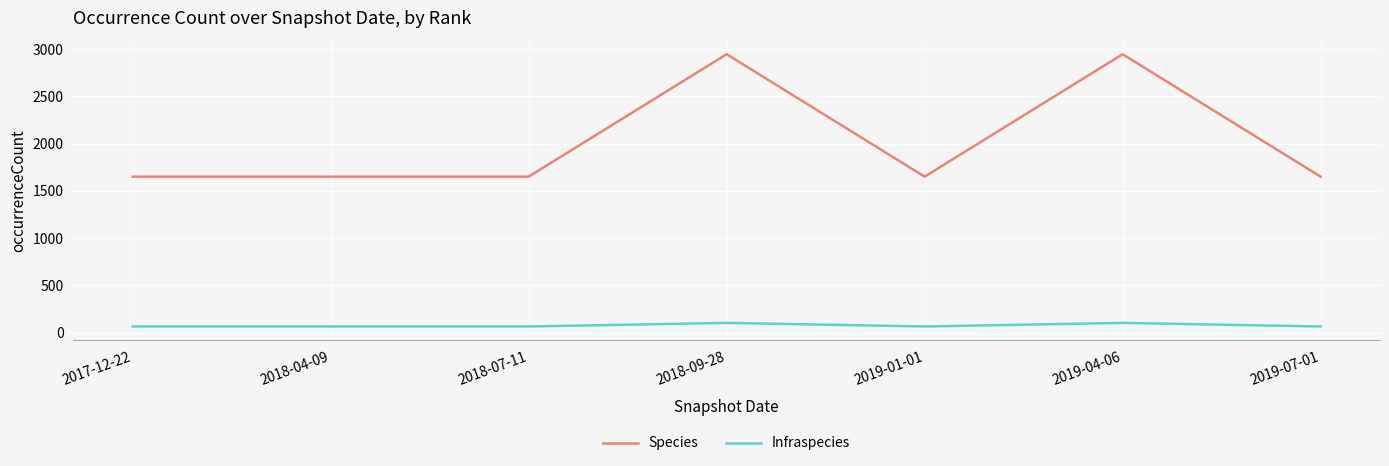

Reading left to right, extract all data points from this chart.

Species: 1651	1651	1651	2946	1651	2946	1651
Infraspecies: 66	66	66	104	66	104	66